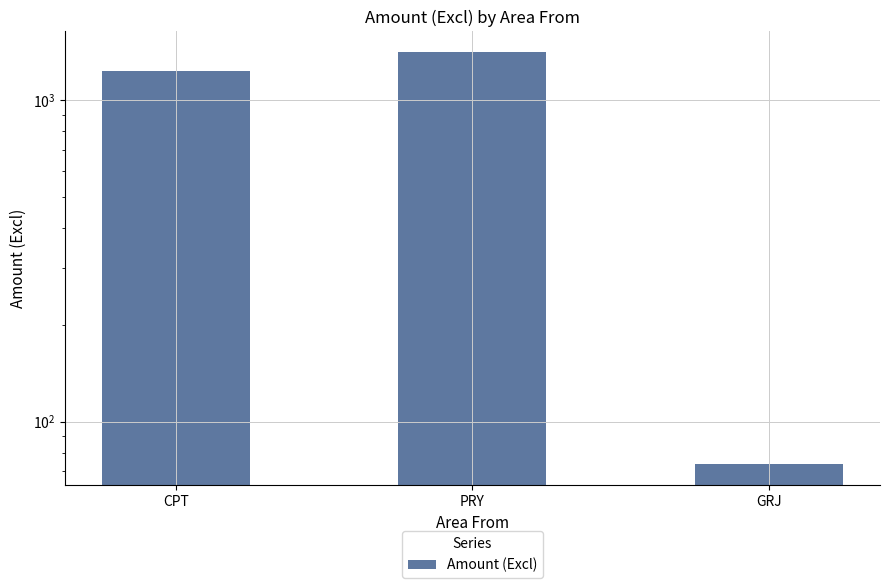

Does the chart contain stacked bars?

No